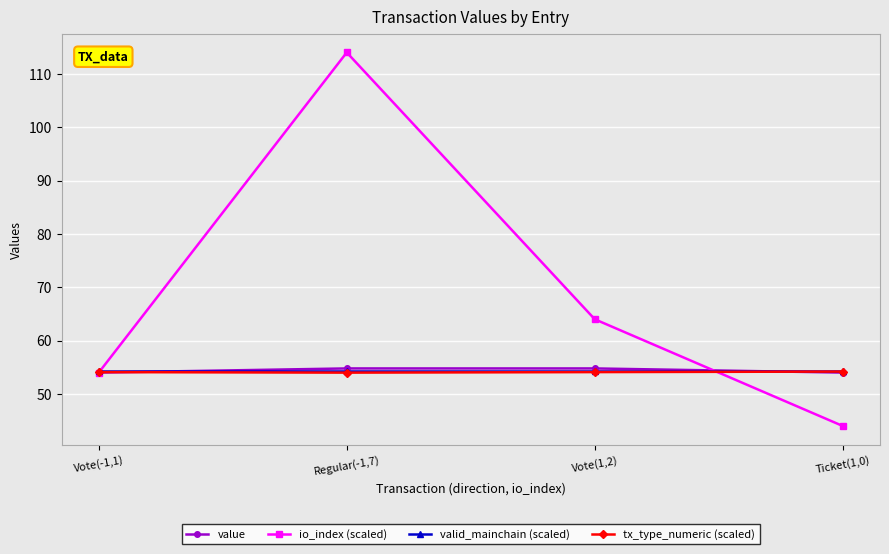

What is the difference between the io_index (scaled) values at Ticket(1,0) and Vote(-1,1)?

10.0